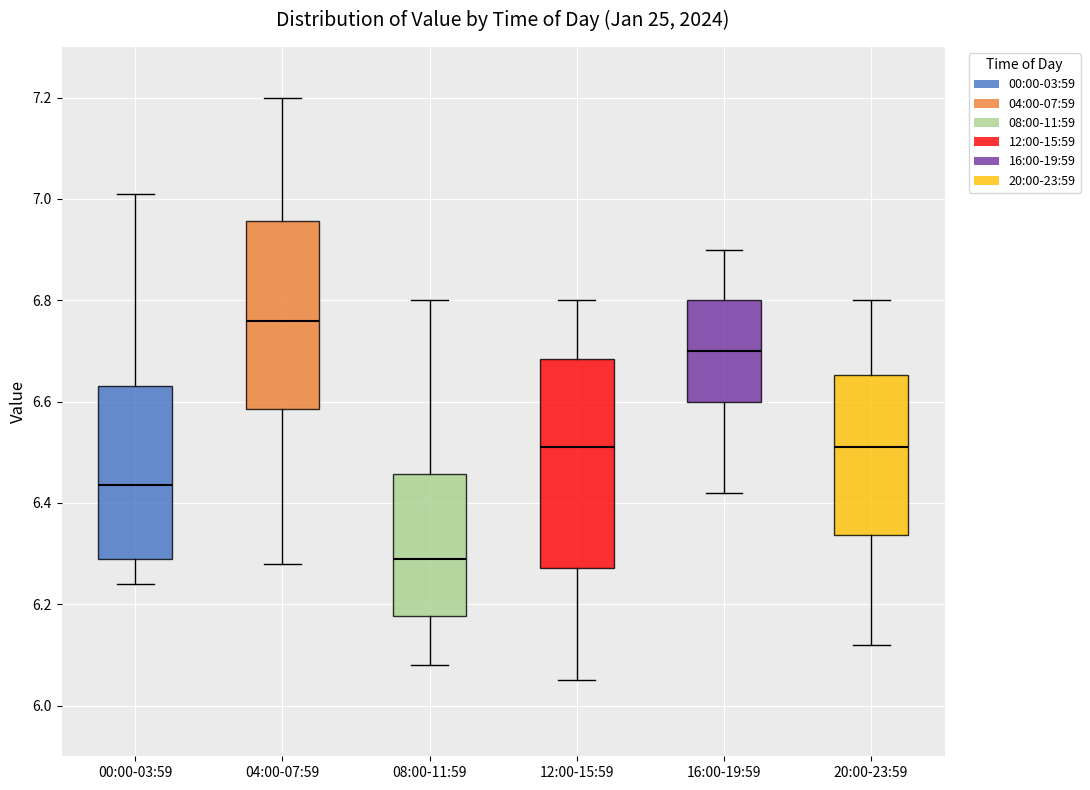

Comparing the boxes themselves (not the whiskers), which one is the tallest?

12:00-15:59